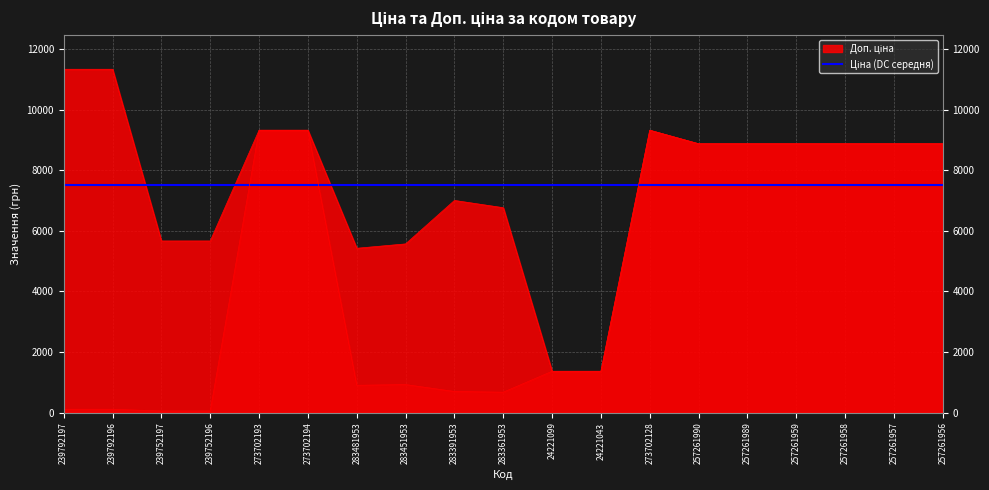

Reading left to right, transcribe all the data shown in this chart.

Ціна: 239792197=113.3	239792196=113.3	239752197=56.7	239752196=56.7	273702193=9321.4	273702194=9321.4	283481953=904.3	283451953=928.3	283391953=700.4	283361953=676.4	24221099=1366.3	24221043=1366.3	273702128=9321.4	257261990=8874.6	257261989=8874.6	257261959=8874.6	257261958=8874.6	257261957=8874.6	257261956=8874.6
Доп. ціна: 239792197=11334.0	239792196=11334.0	239752197=5667.0	239752196=5667.0	273702193=9321.4	273702194=9321.4	283481953=5425.9	283451953=5569.9	283391953=7004.3	283361953=6764.4	24221099=1366.0	24221043=1366.0	273702128=9321.4	257261990=8874.6	257261989=8874.6	257261959=8874.6	257261958=8874.6	257261957=8874.6	257261956=8874.6